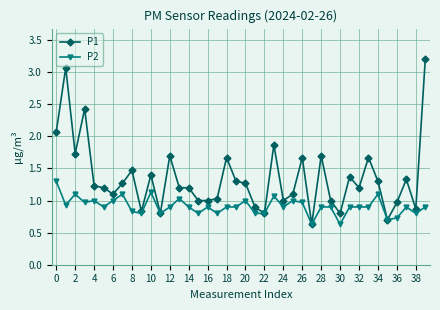

At how many categories does at least one series exceed 2?

4